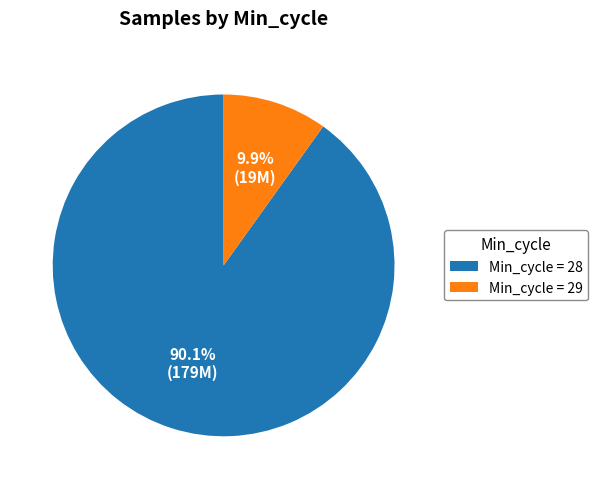

Between Min_cycle = 29 and Min_cycle = 28, which is larger?

Min_cycle = 28